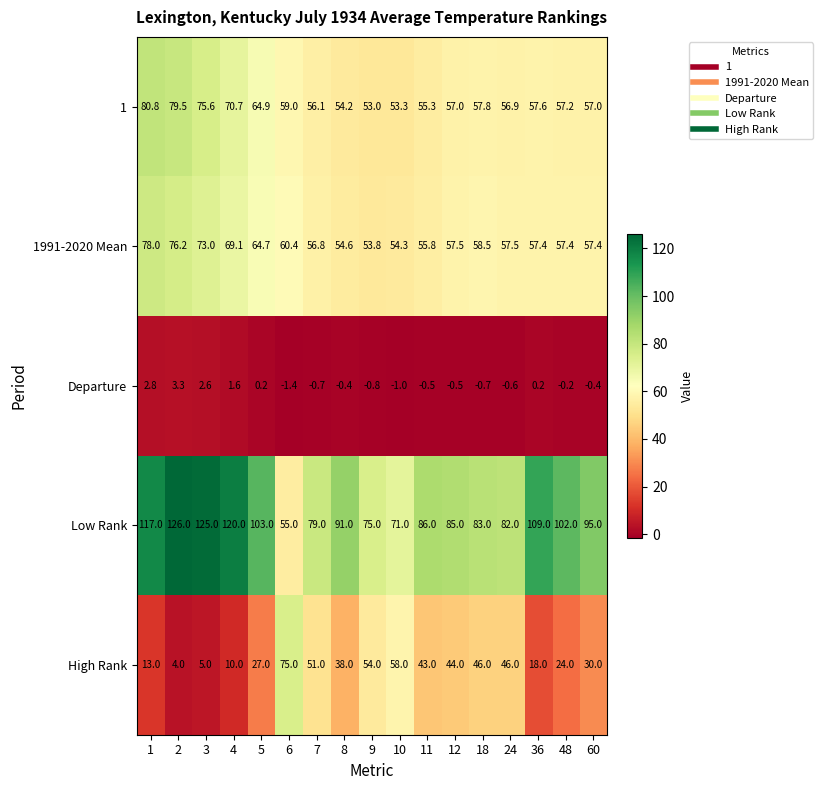

What is the lowest value of the 1 series?

53.0